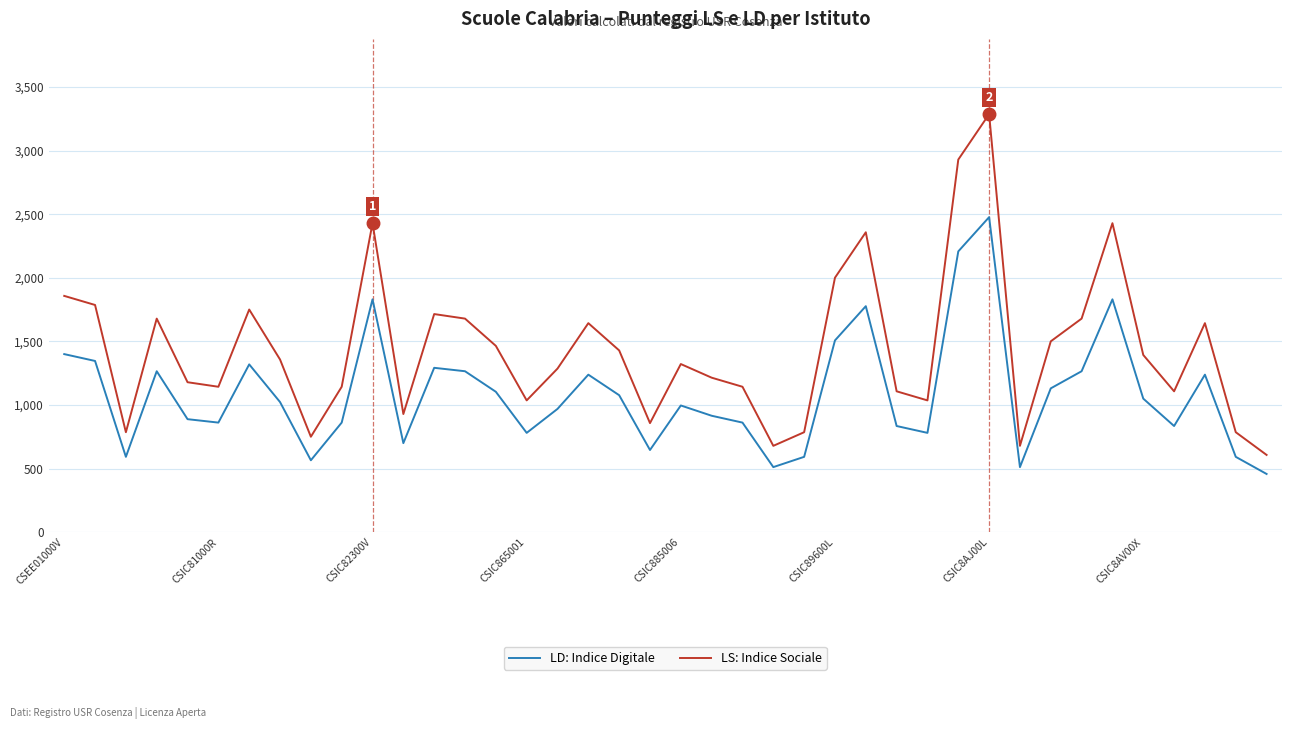

Which series has the widest spread of values?

LS: Indice Sociale